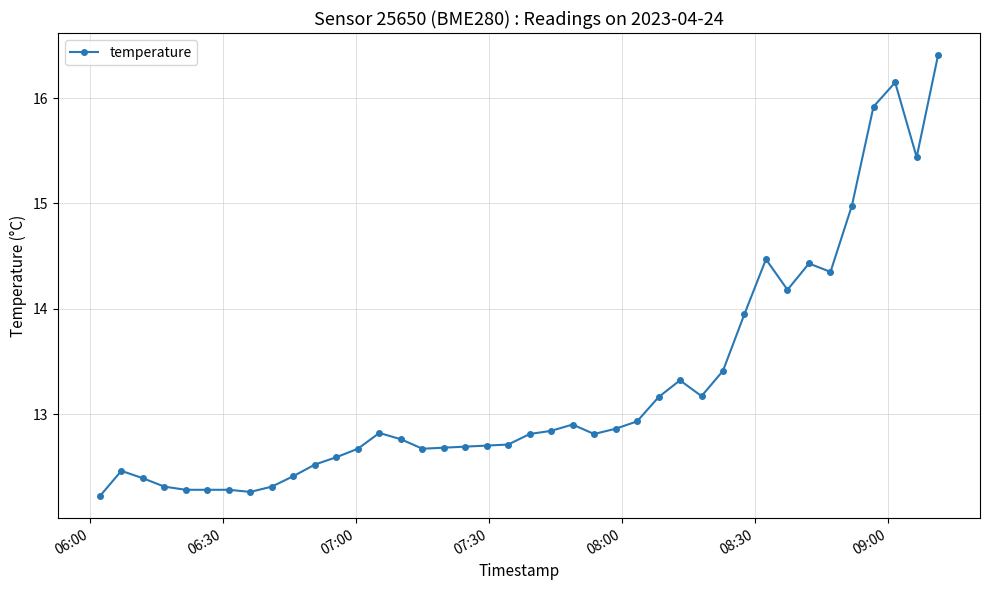

True or false: there are more than 0 points higher than both neighbors.

True